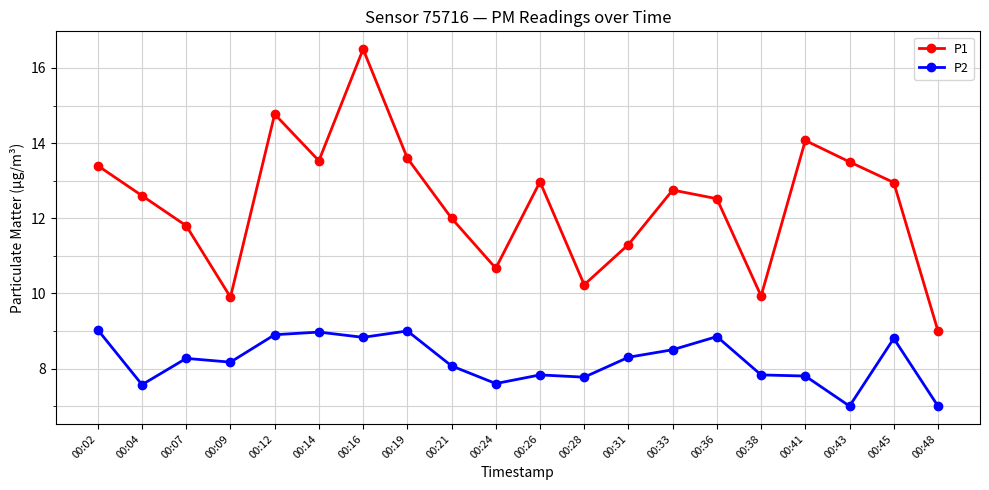

Count the number of data series in this chart.

2